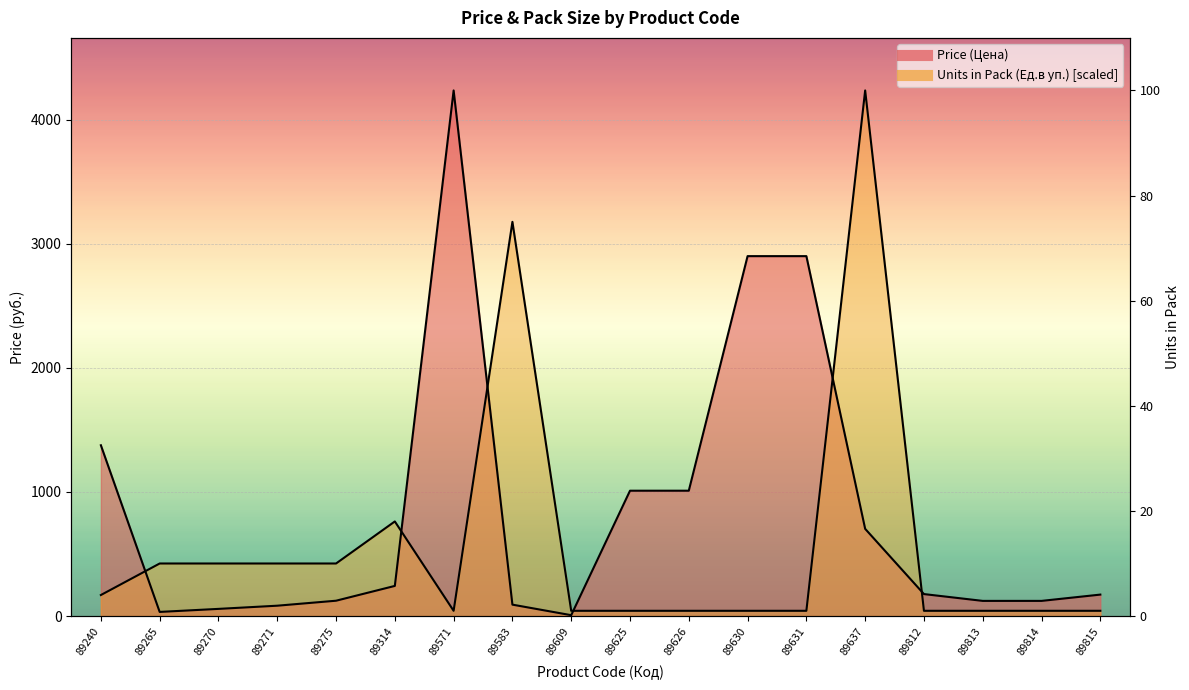

True or false: Price (Цена) has a value of 177.1 at 89812.

True